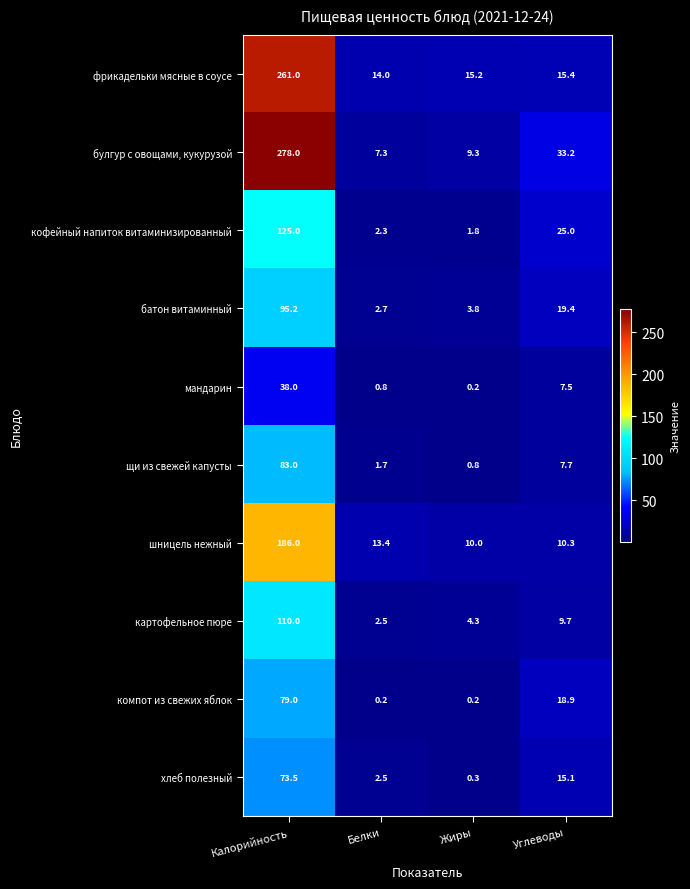

What is the difference between the highest and lowest values at Калорийность?

240.0